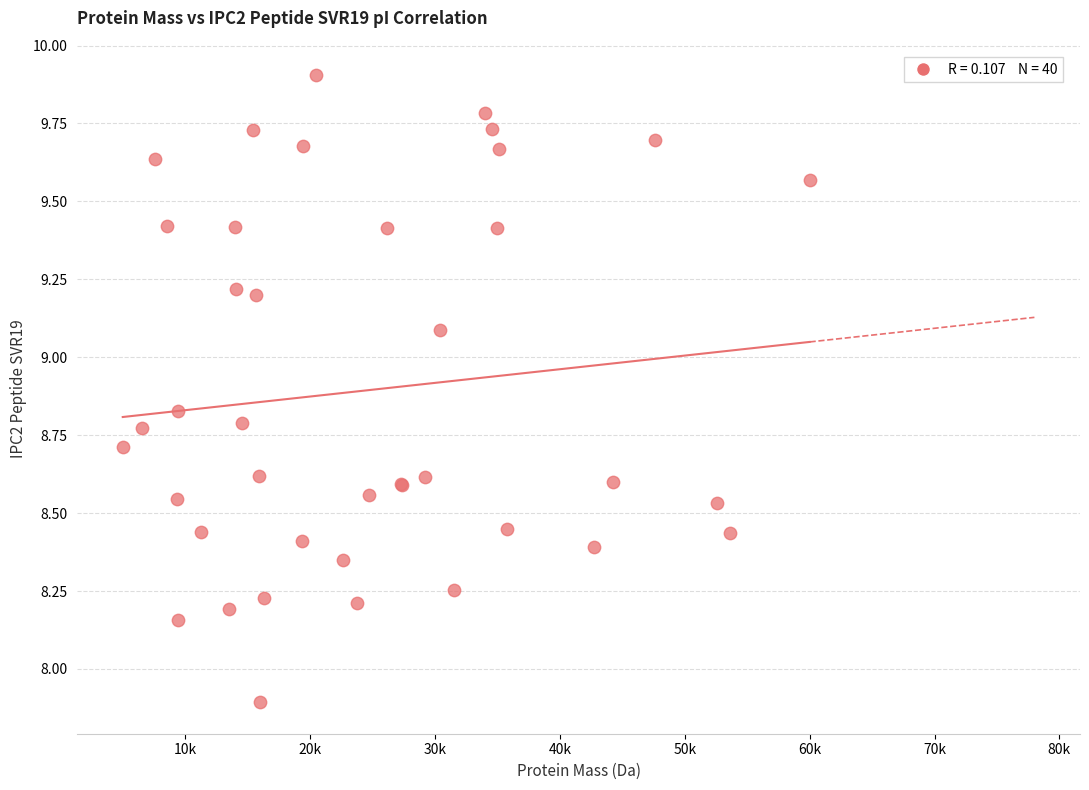

What Y value in the scatter plot is closest to 8?

7.9